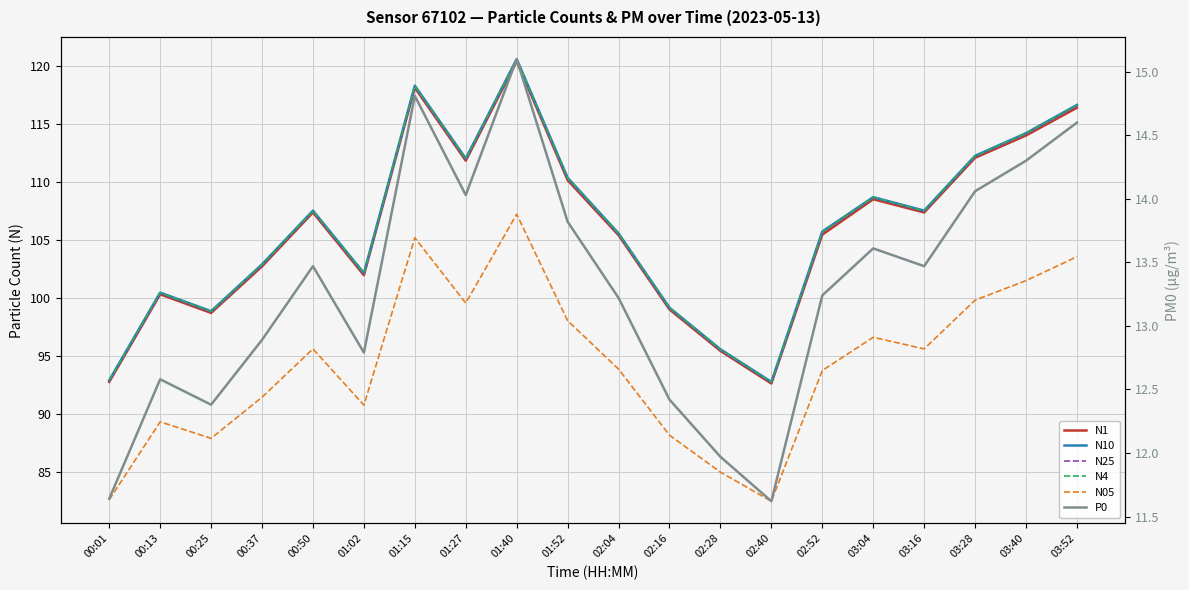

What is the lowest value of the N05 series?

82.5